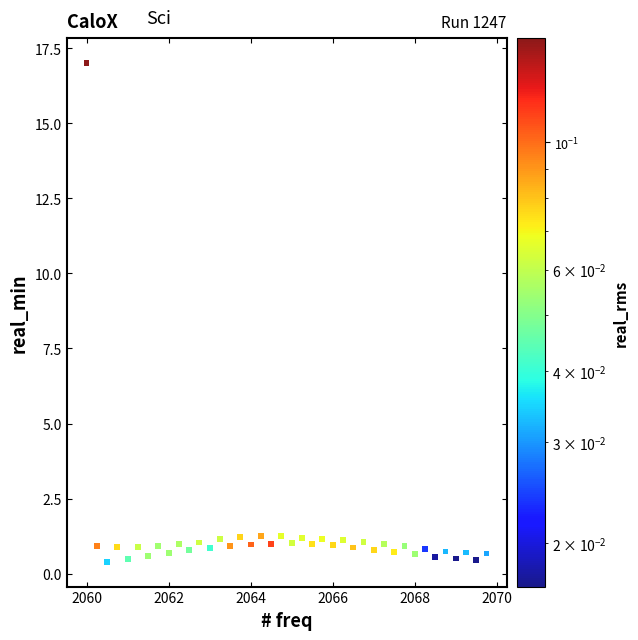

What is the range of Y values (max minus min)?

16.6